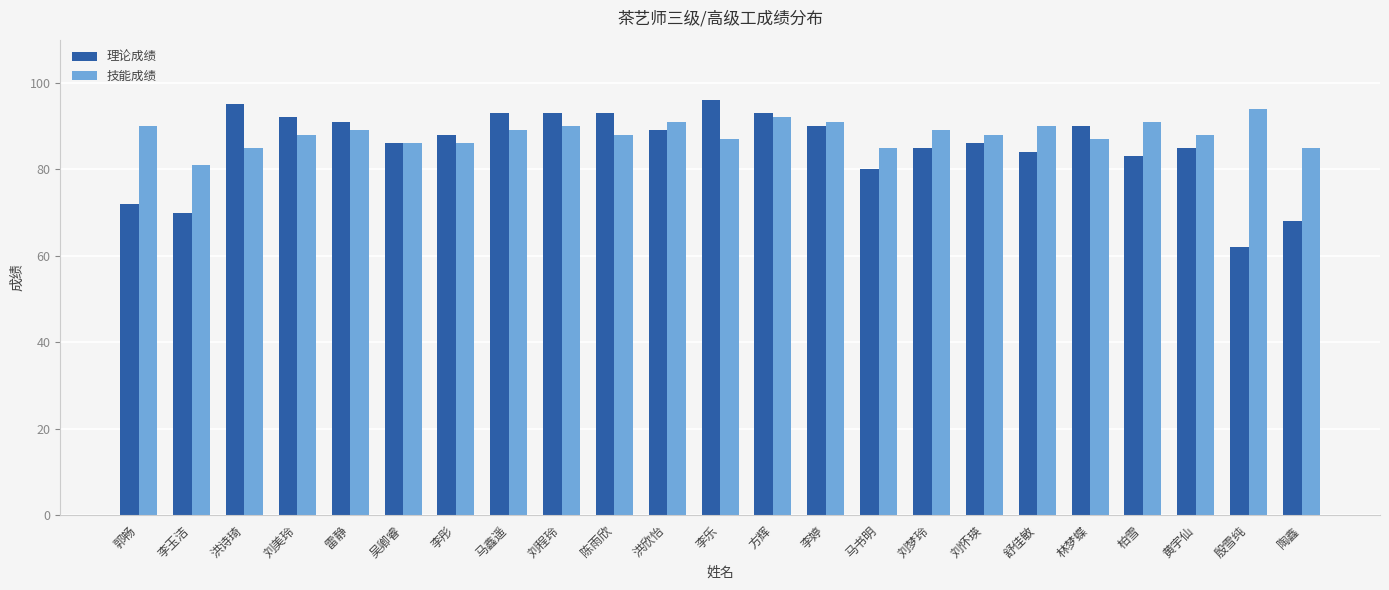

At 马书明, list the series in order from largest to smallest.

技能成绩, 理论成绩